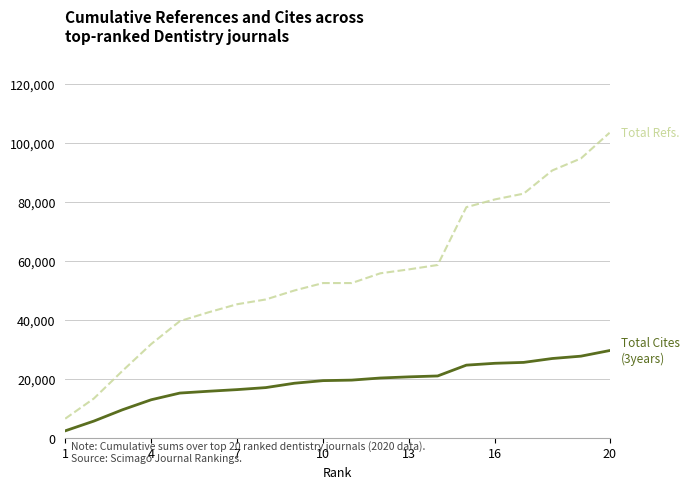

What is the greatest value displayed?

103453